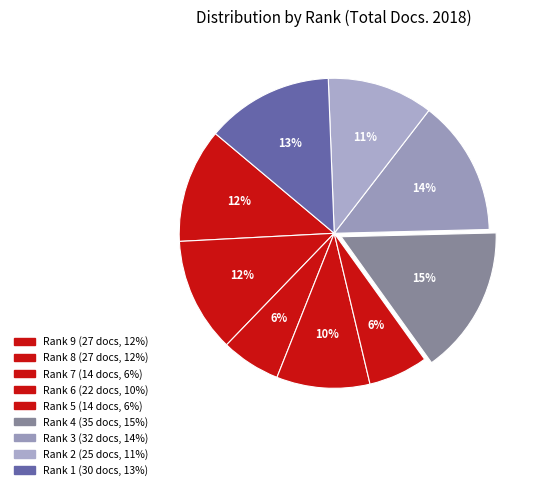

What is the ratio of the value at Rank 4 to the value at Rank 7?

2.5